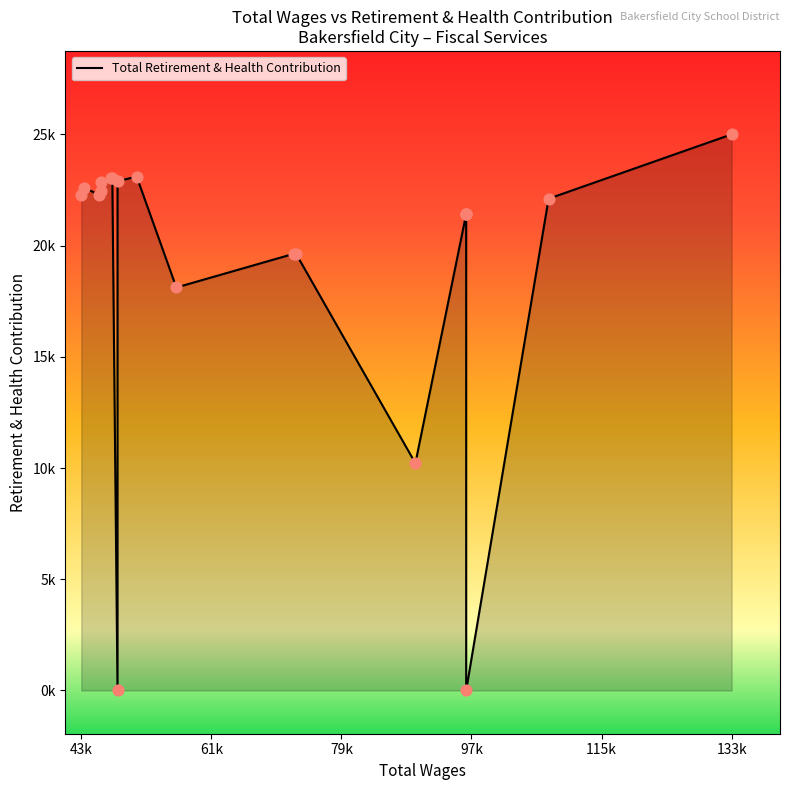

What is the change in value from 9 to 16?

+4483